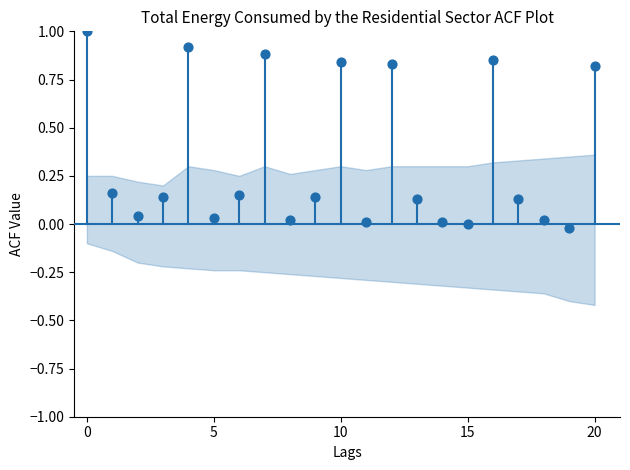

What is the range of Y values (max minus min)?

1.0